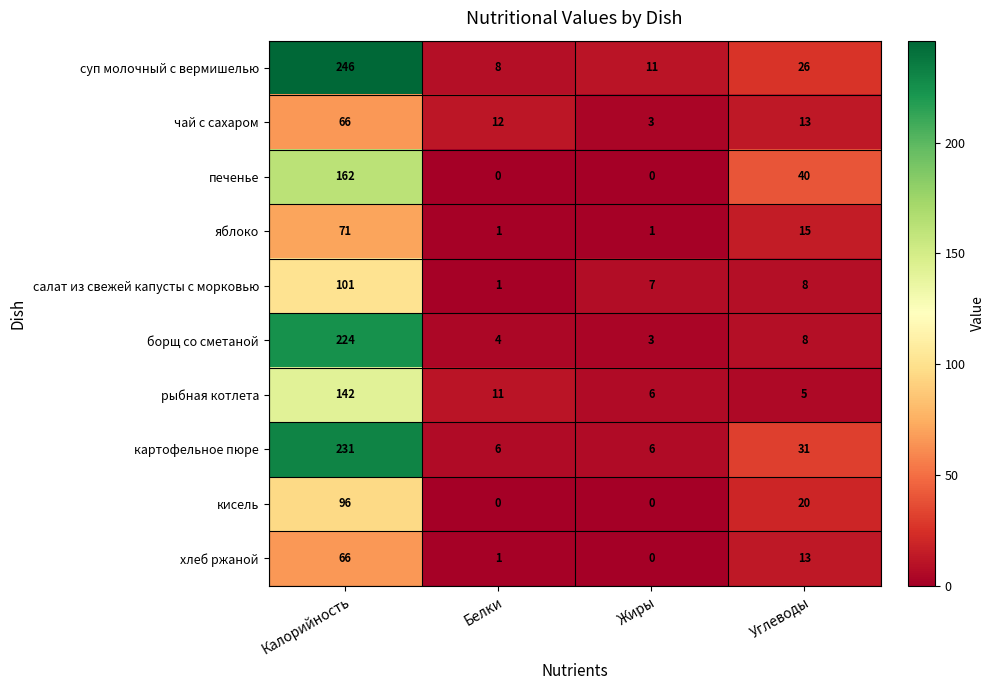

At which label is суп молочный с вермишелью closest to 127?

Углеводы